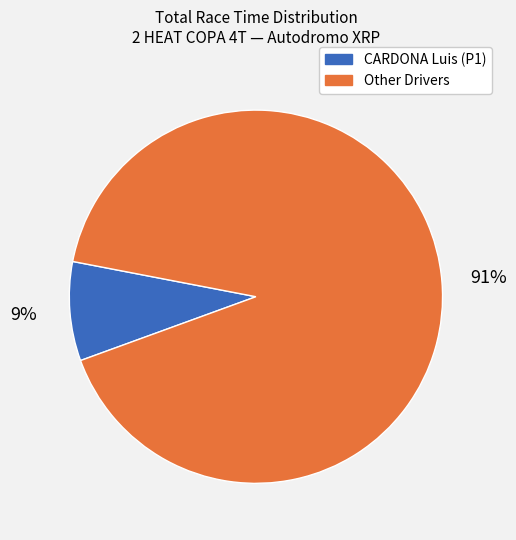

Does any single category account for the majority?

Yes